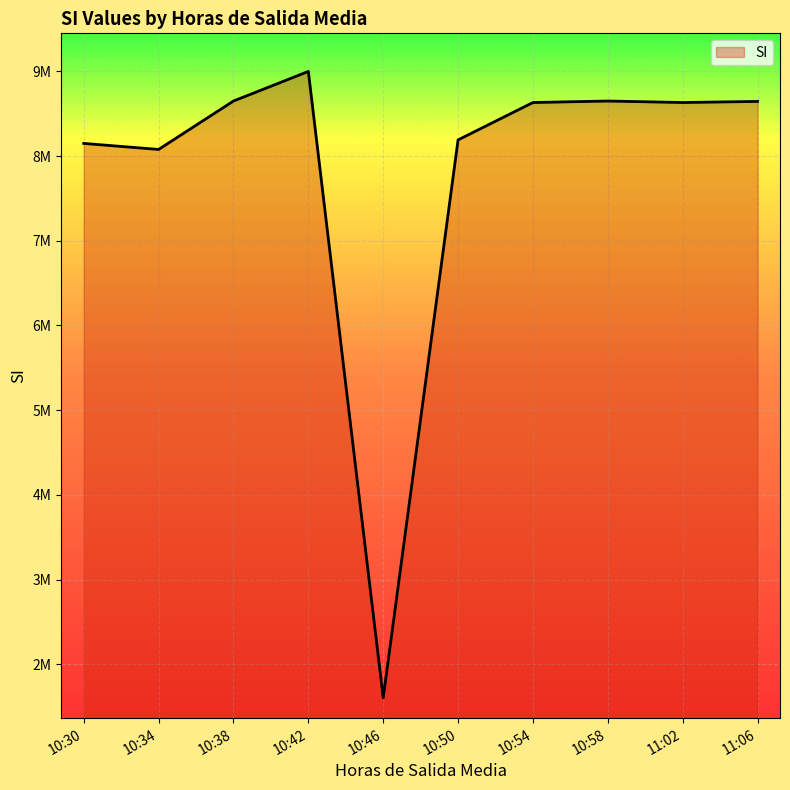

Does the chart display data point markers on the line(s)?

No